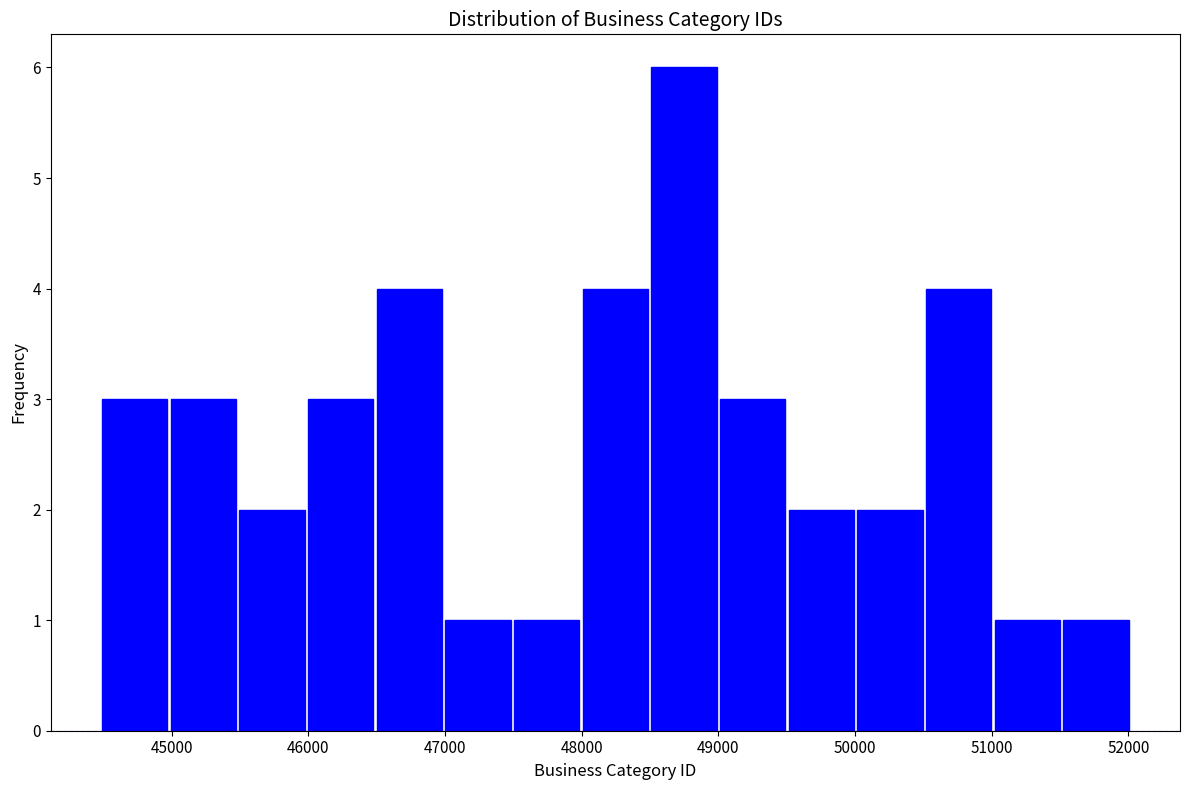

How tall is the bar that spans 51500 to 52000 on the x-axis? Neither the bar edges nor the heights are printed on the chart, so give them approximately, as read against the axes.

1